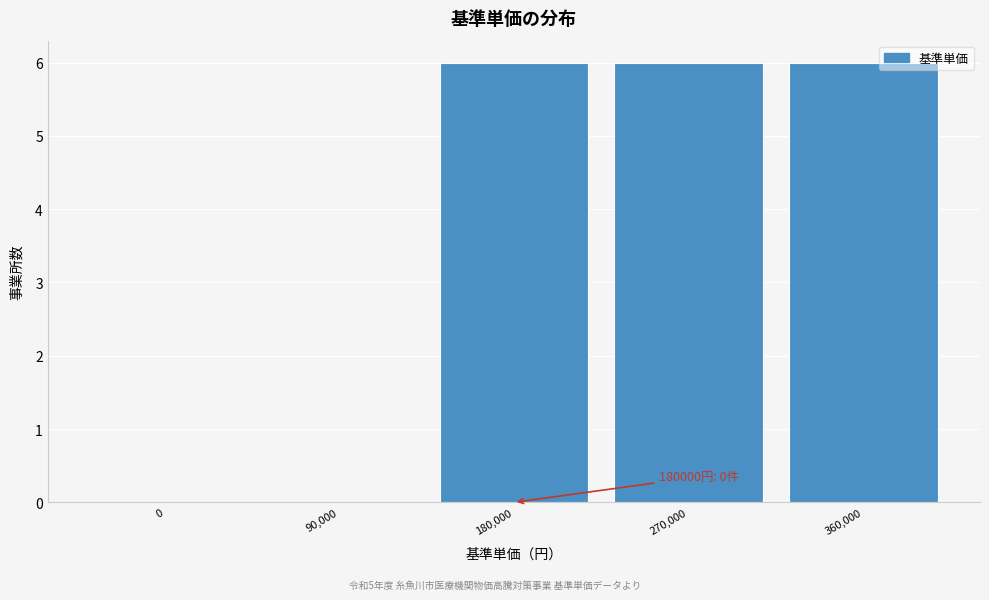

What is the change in value from 0 to 270,000?

+6